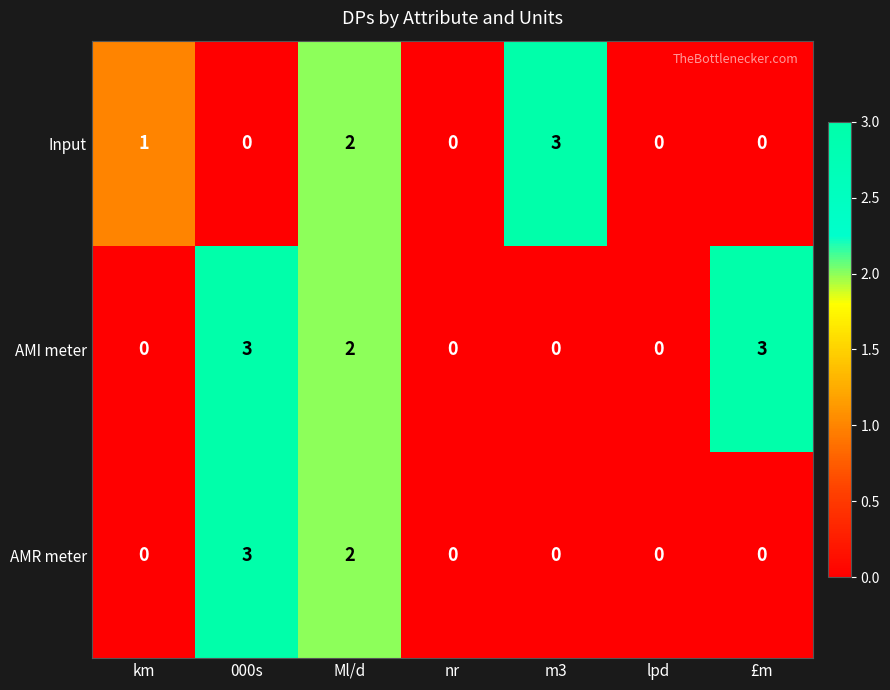

True or false: AMR meter has a value of 0 at £m.

True